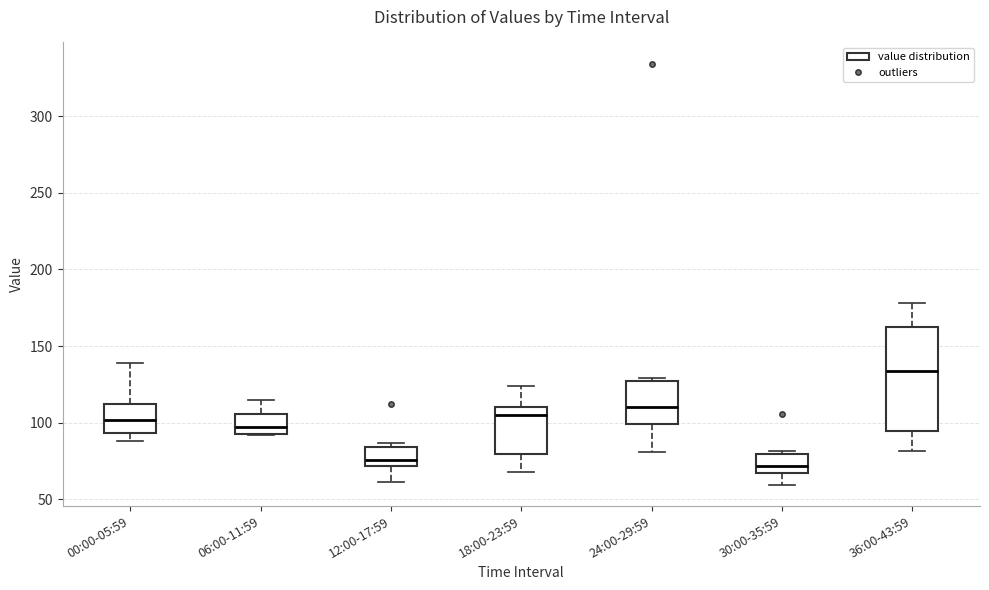

Reading left to right, read every box against the y-axis: the position of its median line, the range the box covers, and the ends of its whiskers. The values are not printed on the chart, so give them approximately, as read against the axis.

00:00-05:59: median 100, box 95 to 110, whiskers 90 to 140
06:00-11:59: median 100, box 95 to 105, whiskers 90 to 115
12:00-17:59: median 75, box 70 to 85, whiskers 60 to 85 (just above the box's upper edge)
18:00-23:59: median 105, box 80 to 110, whiskers 70 to 125
24:00-29:59: median 110, box 100 to 125, whiskers 80 to 130
30:00-35:59: median 70, box 65 to 80, whiskers 60 to 80 (just above the box's upper edge)
36:00-43:59: median 135, box 95 to 165, whiskers 80 to 180